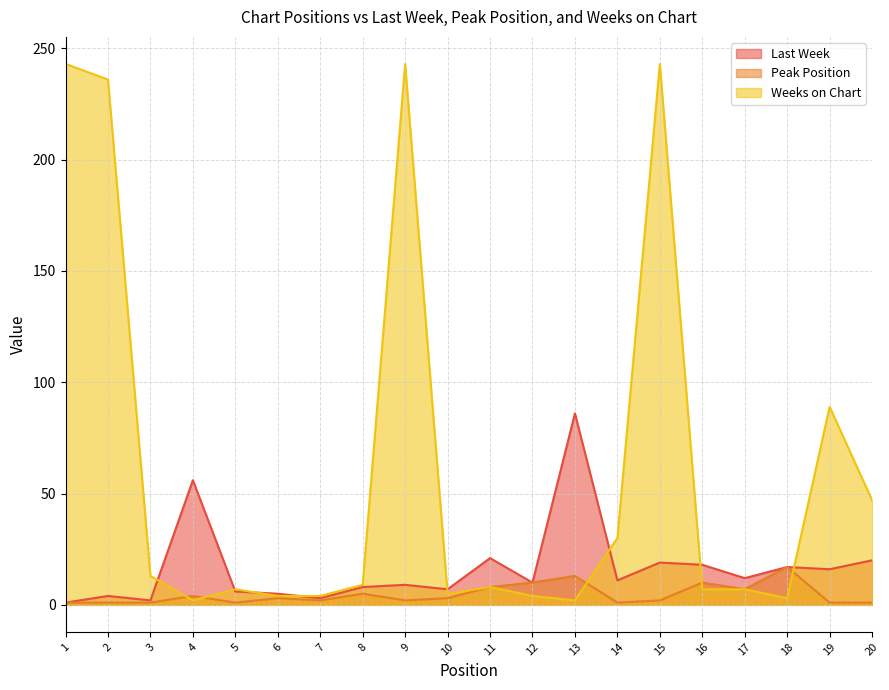

At how many categories does at least one series exceed 163?

4